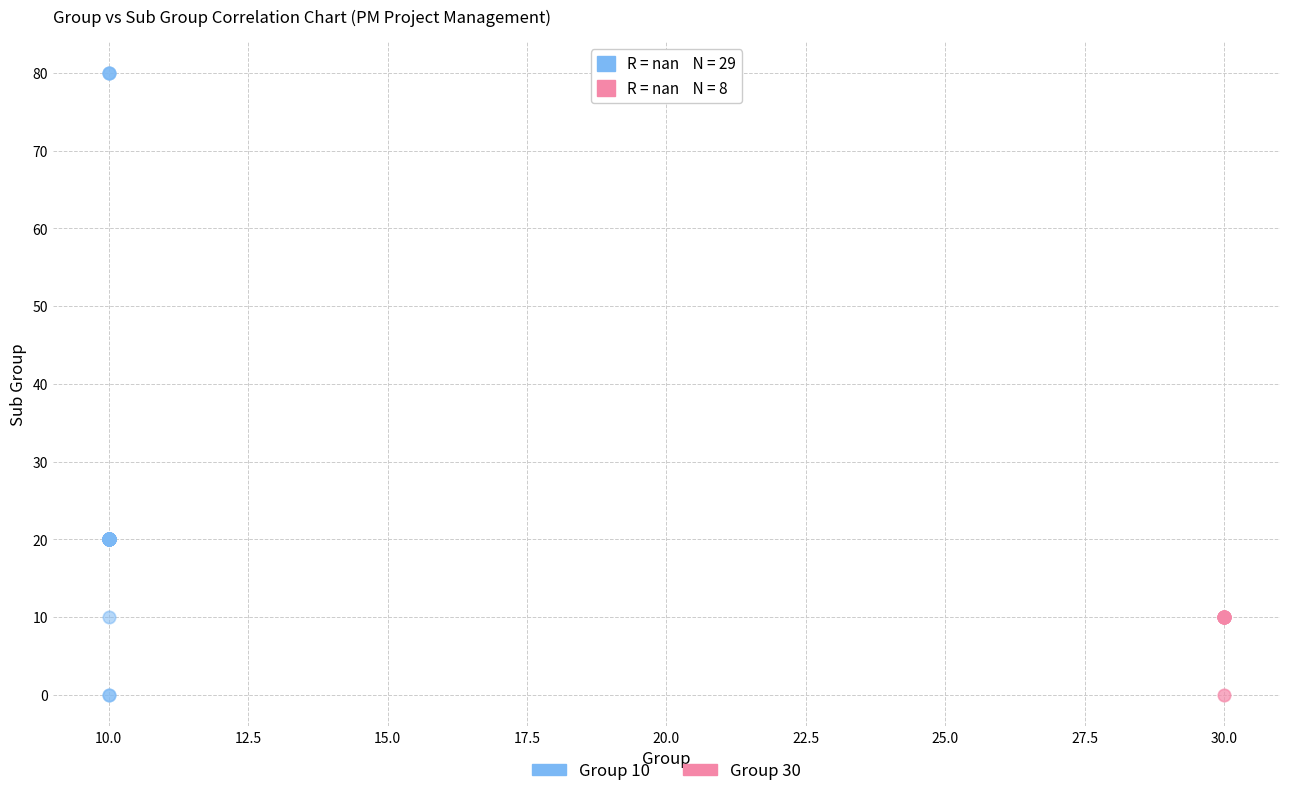

Which series reaches the maximum Y coordinate?

Group 10